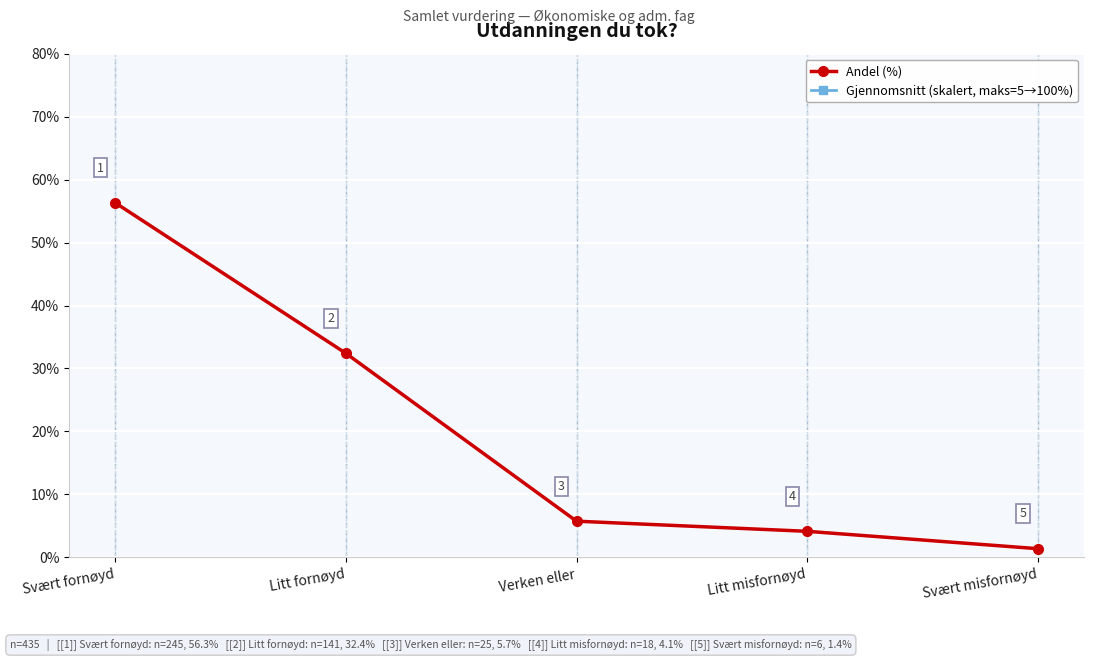

Between Svært misfornøyd and Svært fornøyd, which is larger?

Svært fornøyd